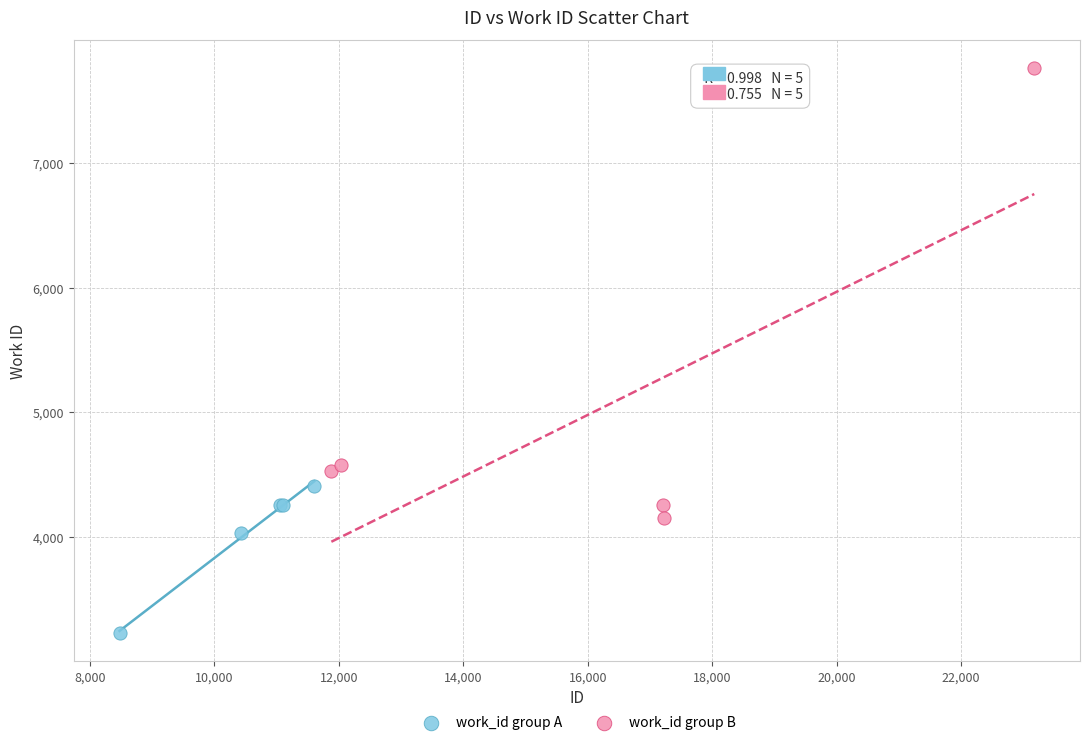

What are all the series names shown in the legend?

work_id group A, work_id group B